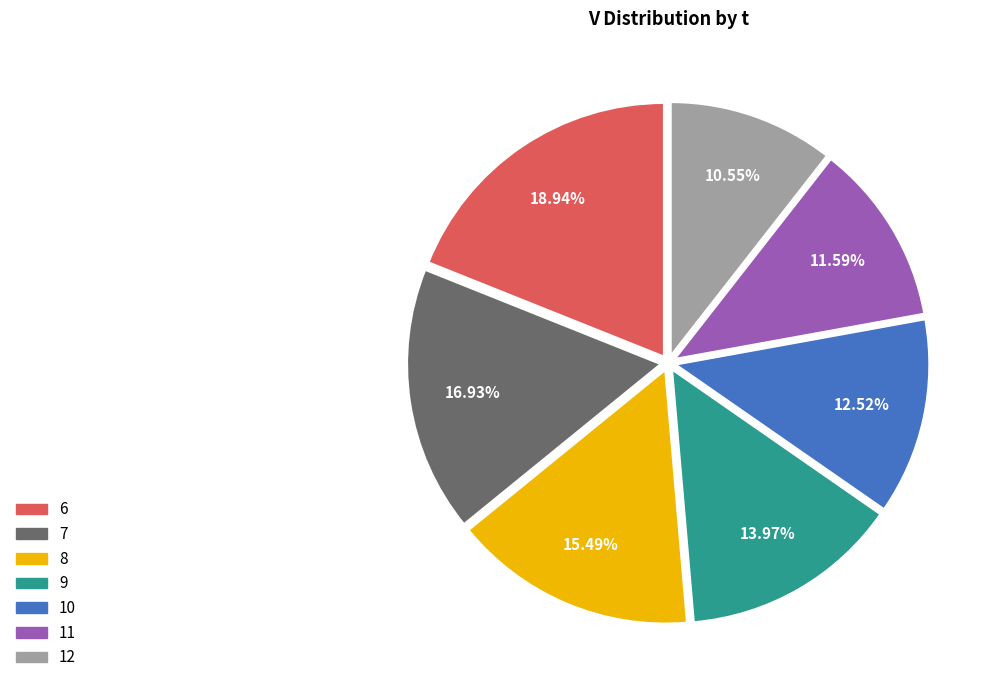

Does 7 account for over 50% of the chart?

No